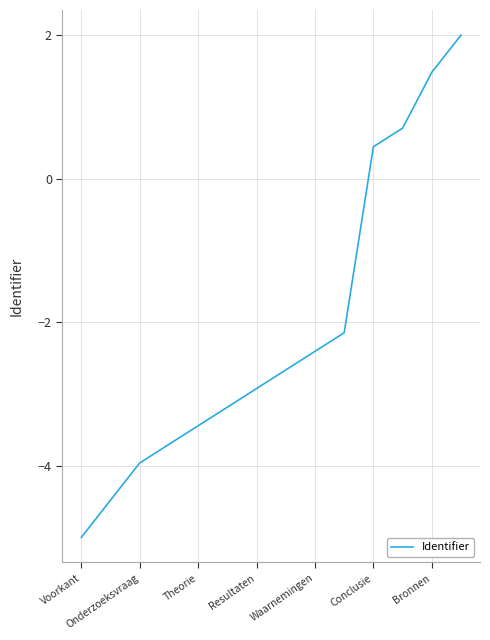

What is the greatest value displayed?

2.0